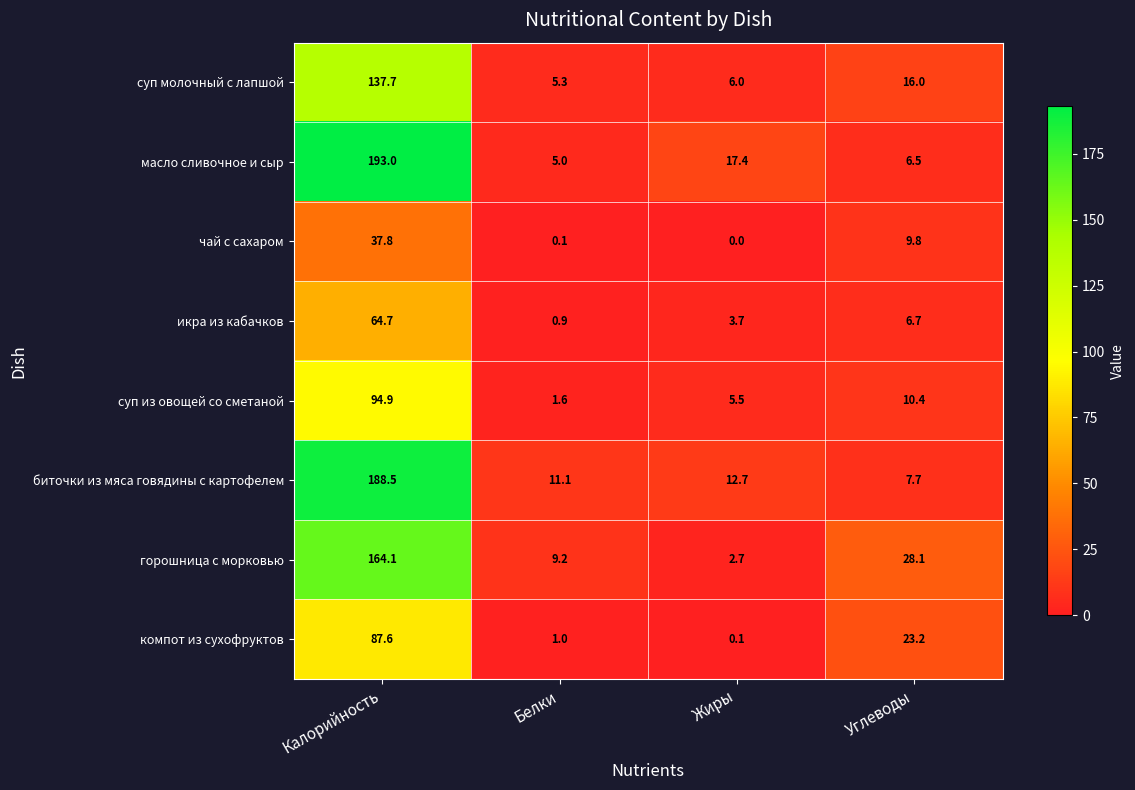

At which label does икра из кабачков first exceed 6?

Калорийность